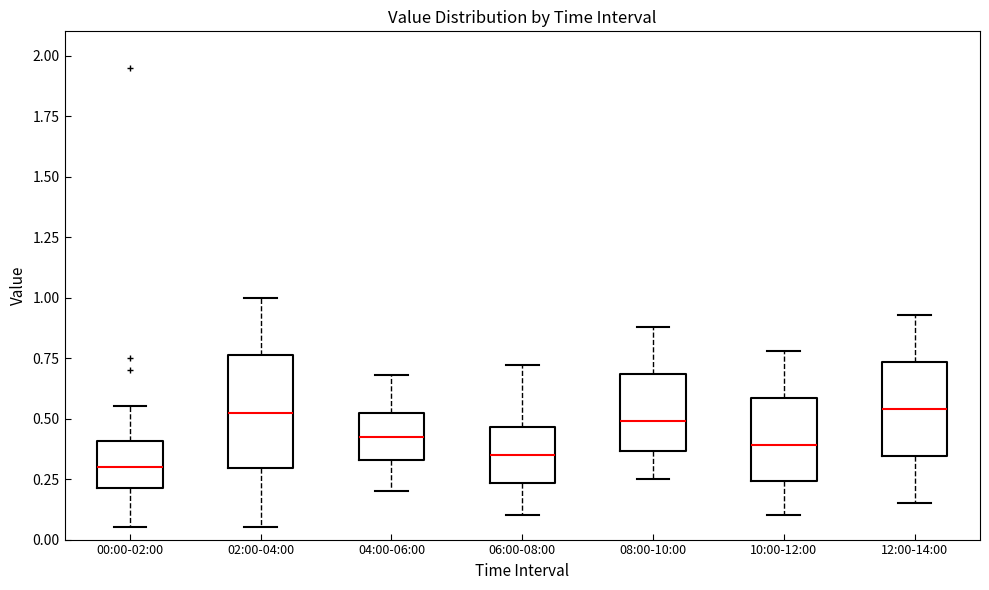

Reading left to right, transcribe this box plot: for each box, give where its median line is, the range the box spans, and where its two whiskers end, as read against the y-axis. The values are not printed on the chart, so give them approximately, as read against the axis.

00:00-02:00: median 0.30, box 0.20 to 0.40, whiskers 0.05 to 0.55
02:00-04:00: median 0.55, box 0.30 to 0.75, whiskers 0.05 to 1.00
04:00-06:00: median 0.45, box 0.35 to 0.50, whiskers 0.20 to 0.70
06:00-08:00: median 0.35, box 0.25 to 0.45, whiskers 0.10 to 0.70
08:00-10:00: median 0.50, box 0.35 to 0.70, whiskers 0.25 to 0.90
10:00-12:00: median 0.40, box 0.25 to 0.60, whiskers 0.10 to 0.80
12:00-14:00: median 0.55, box 0.35 to 0.75, whiskers 0.15 to 0.95